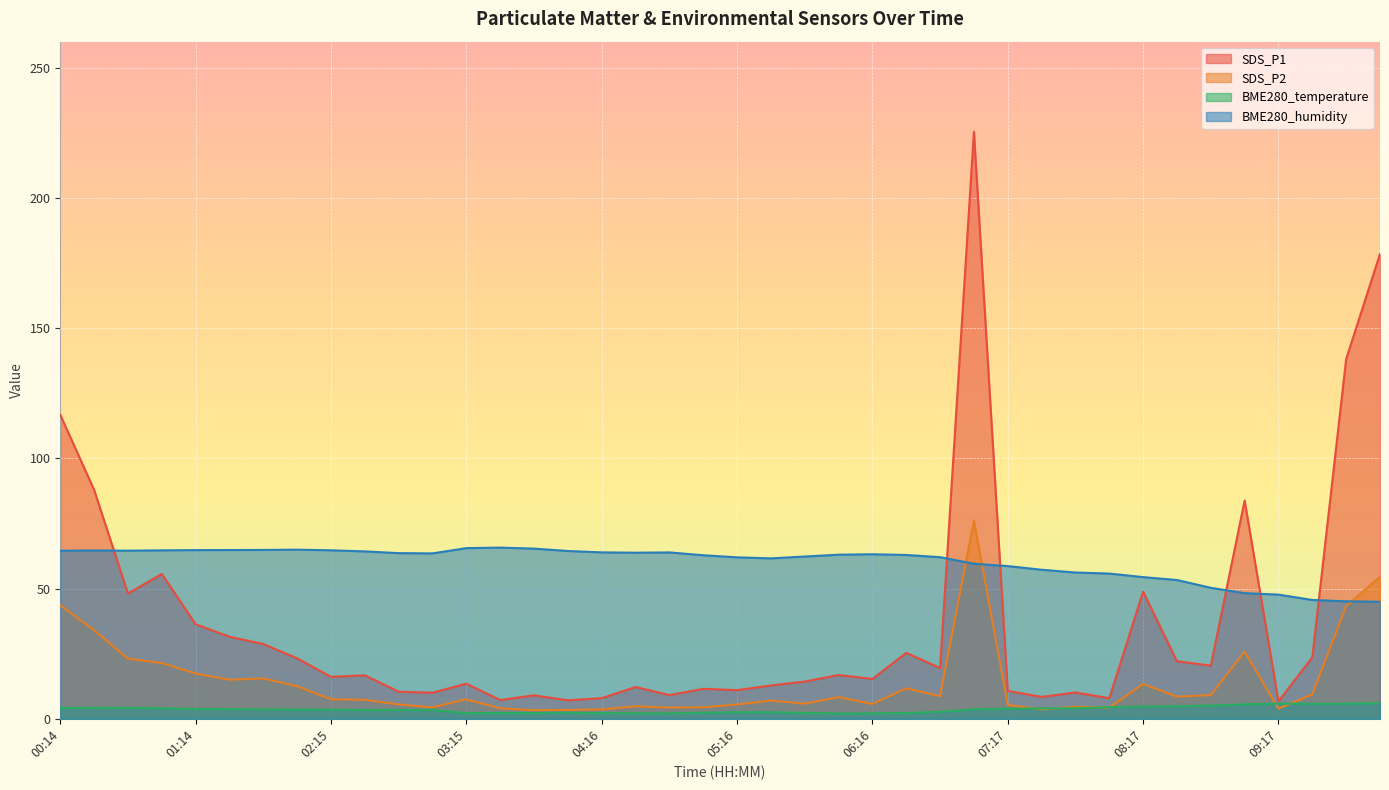

True or false: BME280_humidity and SDS_P1 intersect in this chart.

True